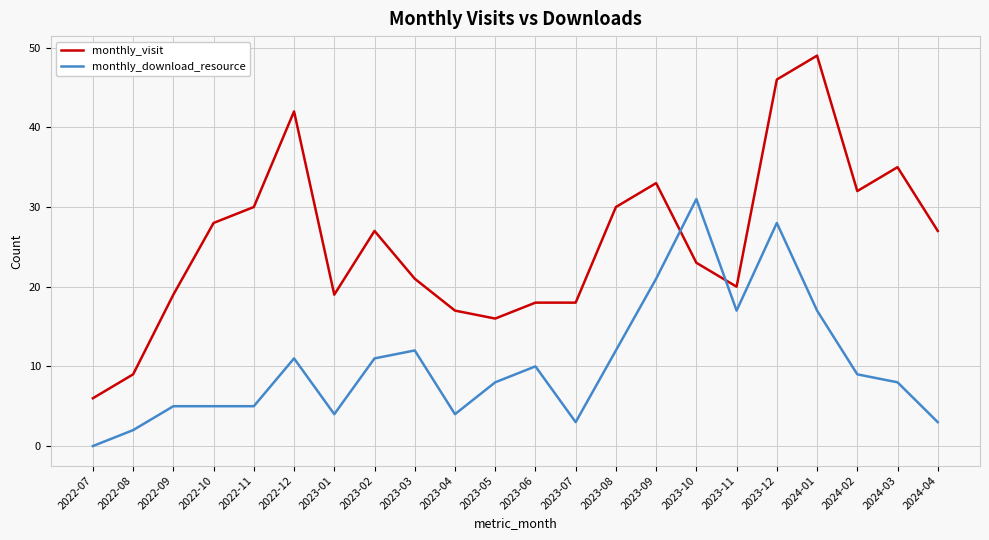

Where do monthly_visit and monthly_download_resource first cross each other?

2023-09 and 2023-10